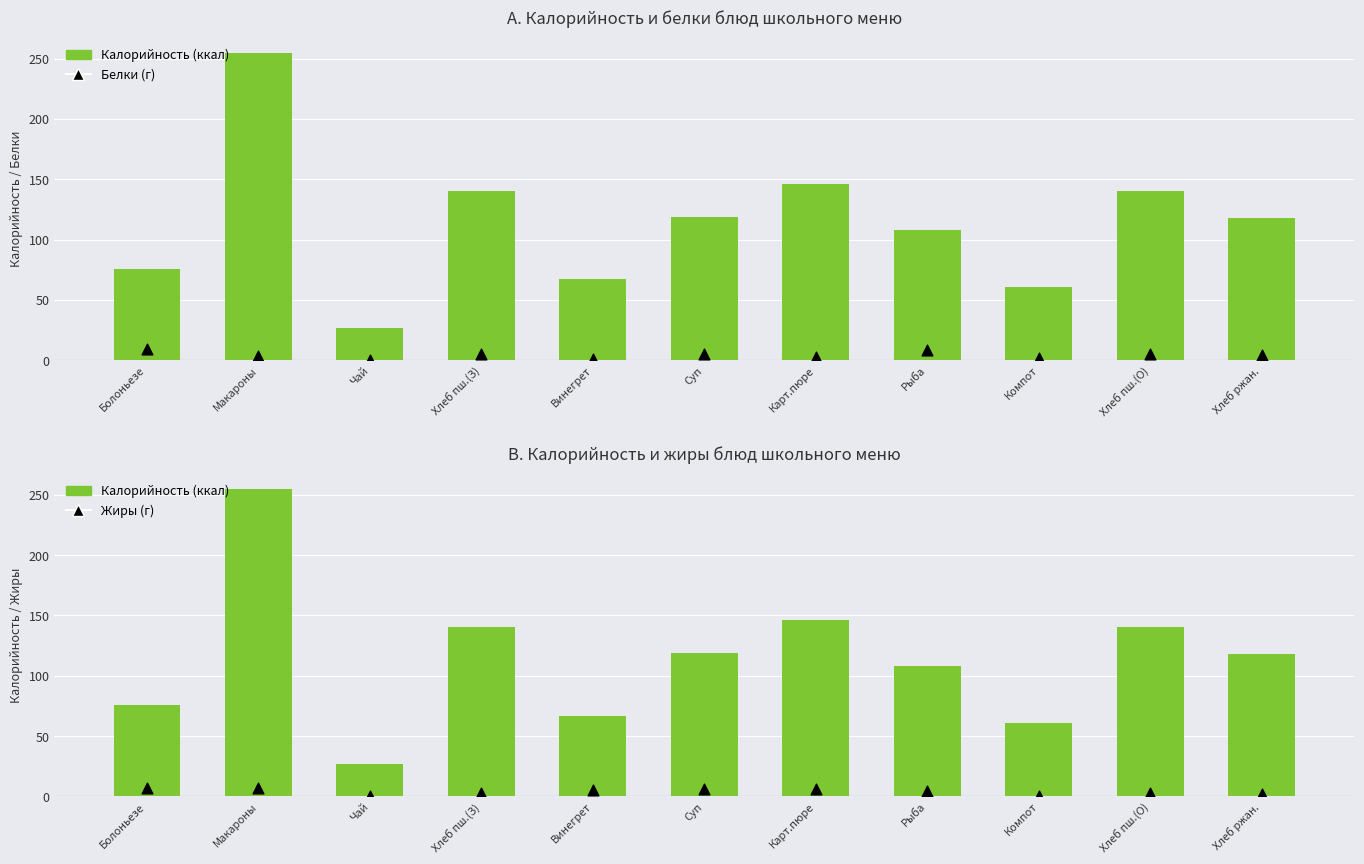

What is the total value across all series at Винегрет?

73.1